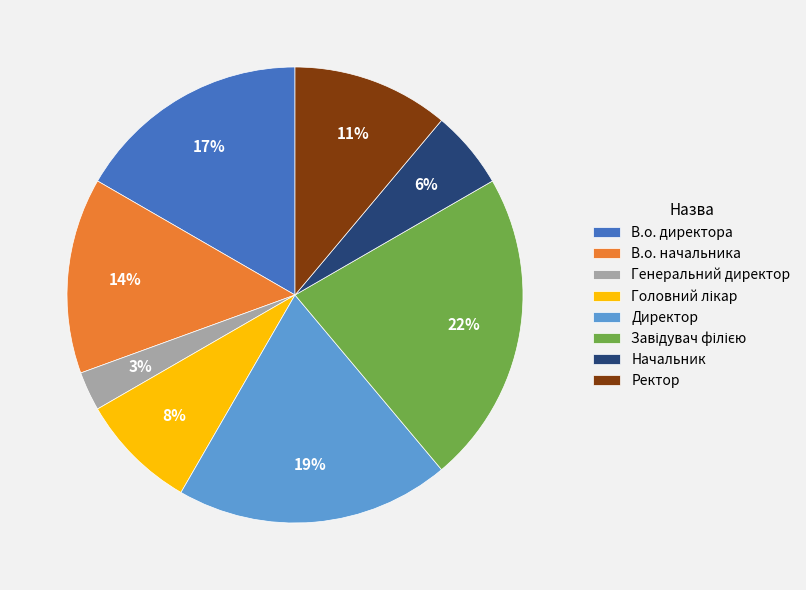

The Начальник slice represents 1% of the pie. True or false?

False